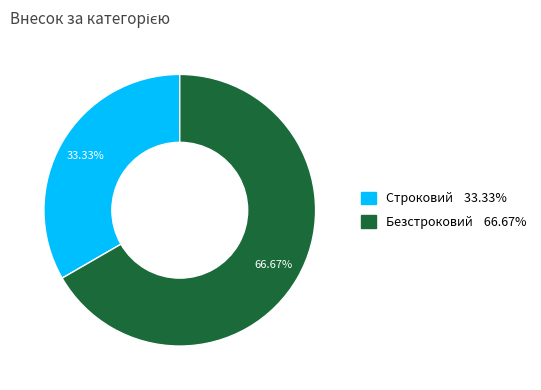

To the nearest percent, what is the difference between the Строковий and Безстроковий slice percentages?

33%